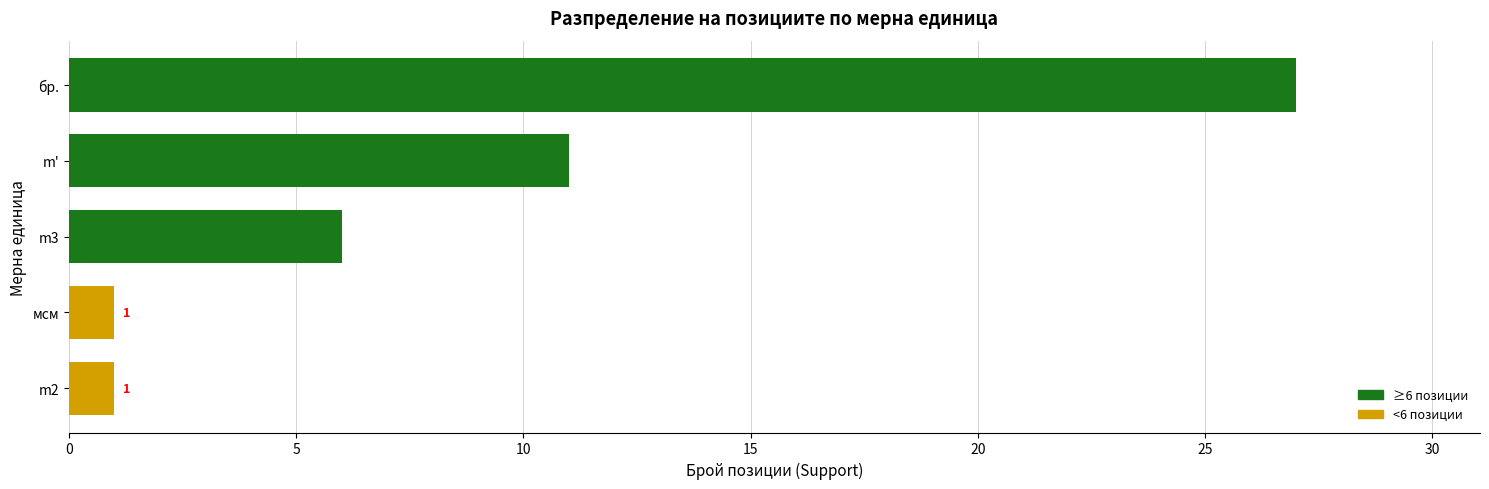

Is it true that the value at m2 is 1?

True